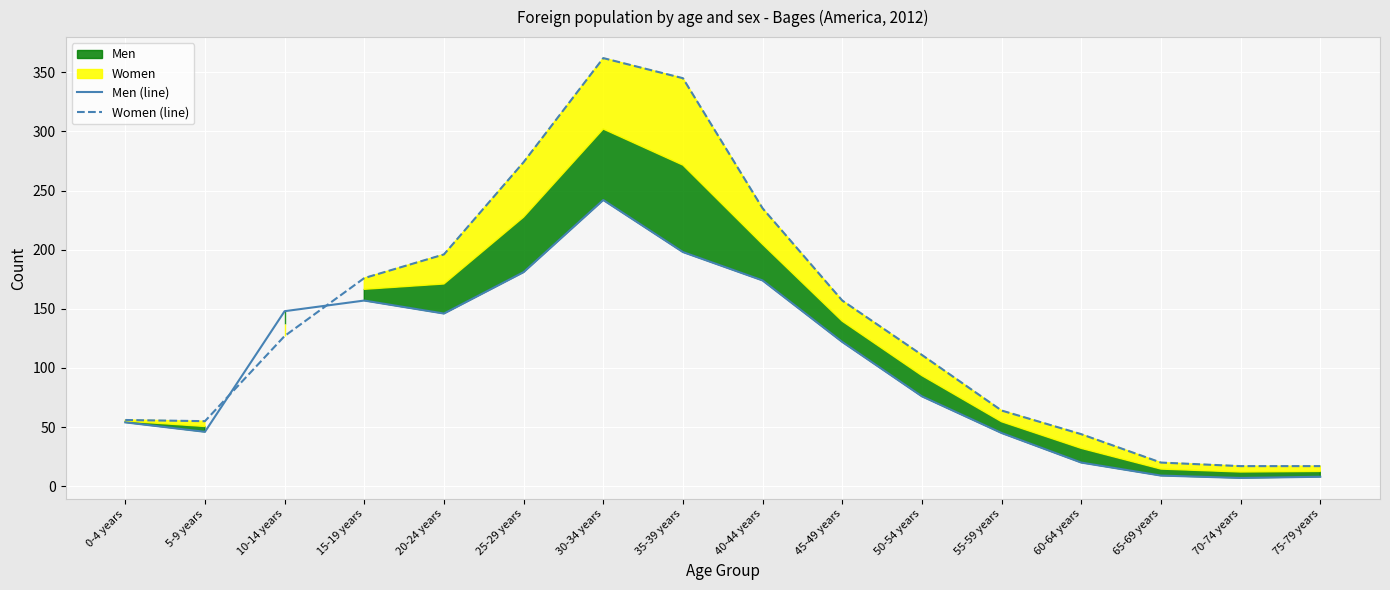

How many times do Women (line) and Men (line) cross each other?

2